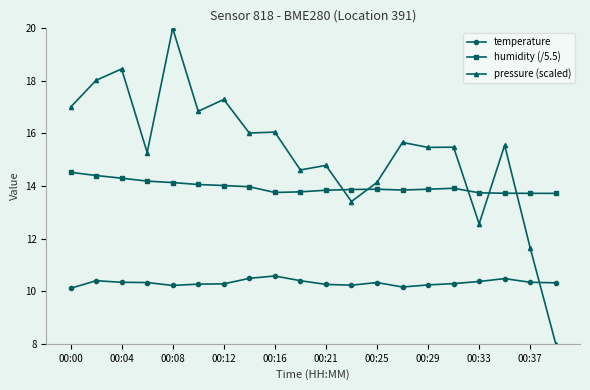

Which series has the largest total across all categories?

pressure (scaled)